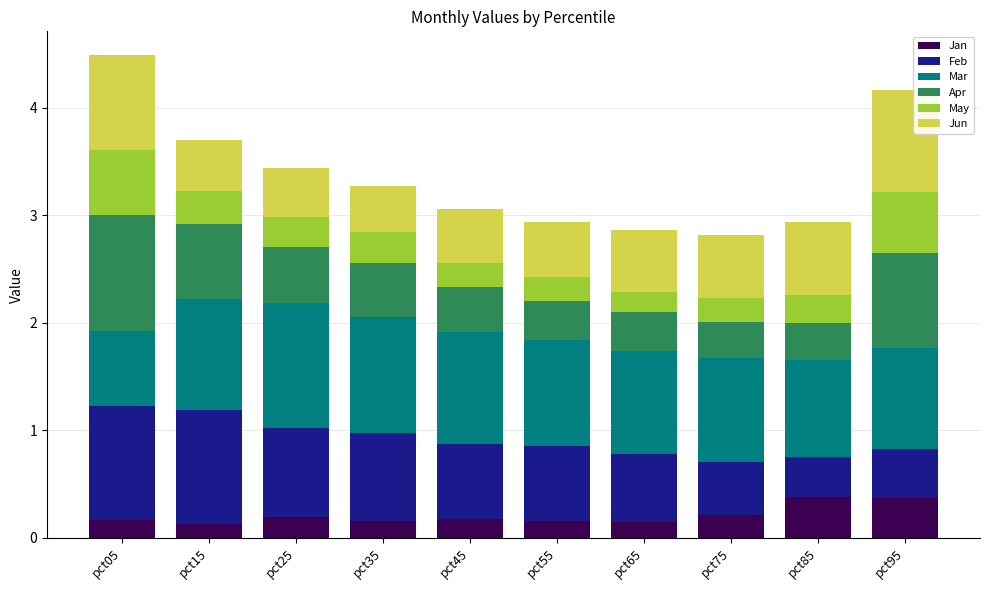

What is the sum of the Jan values at pct55 and pct45?

0.3